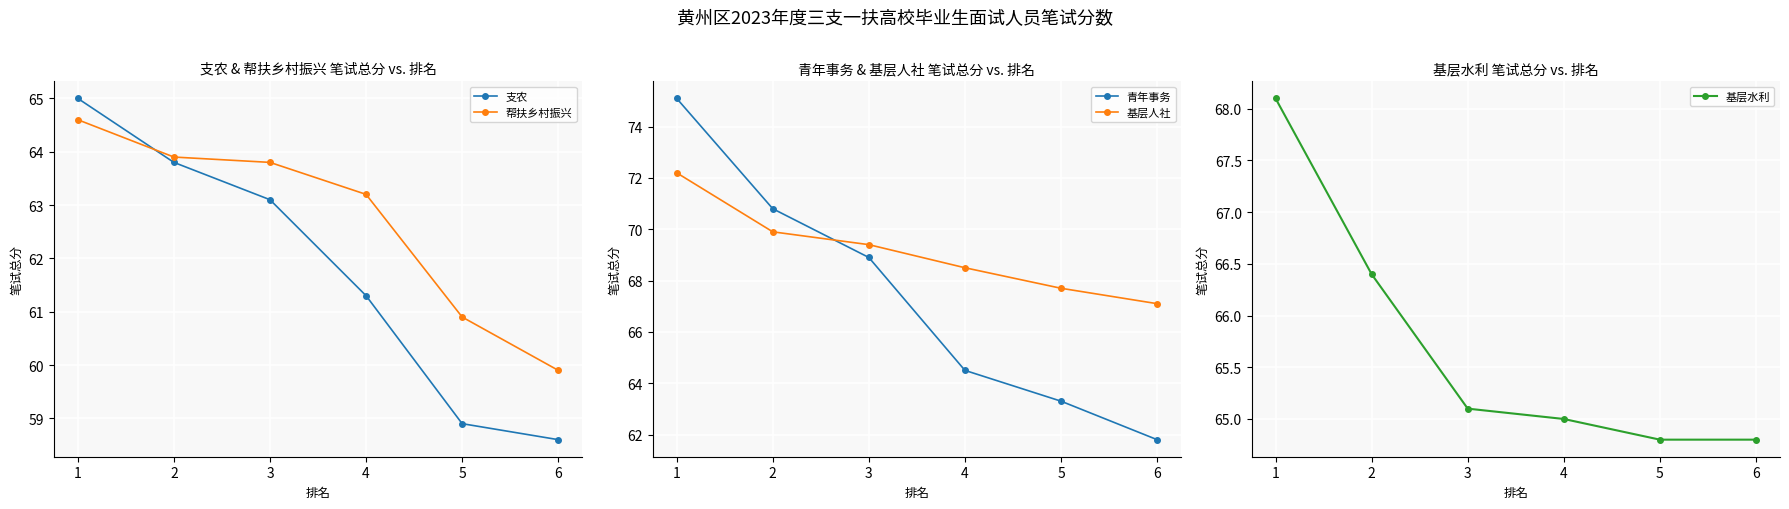

True or false: 基层水利 and 支农 intersect in this chart.

False